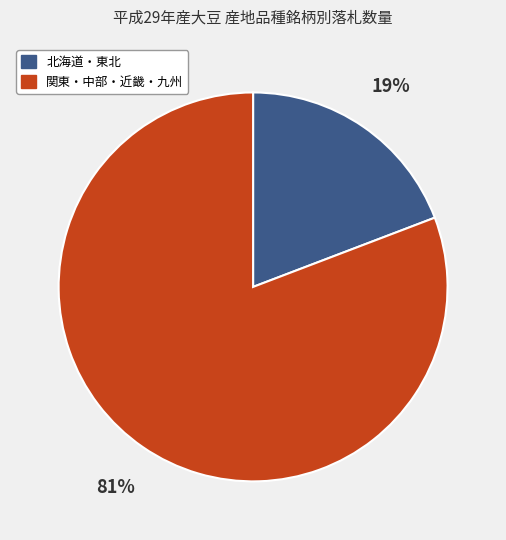

Is there any slice that represents more than half of the pie?

Yes